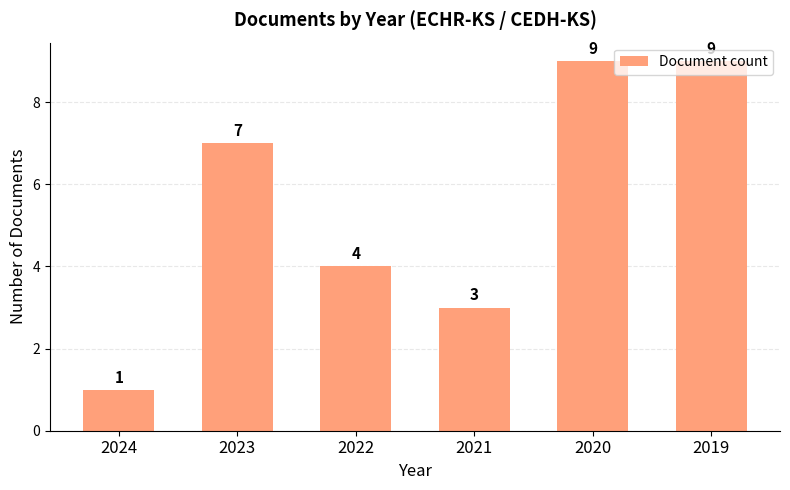

The chart shows a value of 13 at 2019. True or false?

False